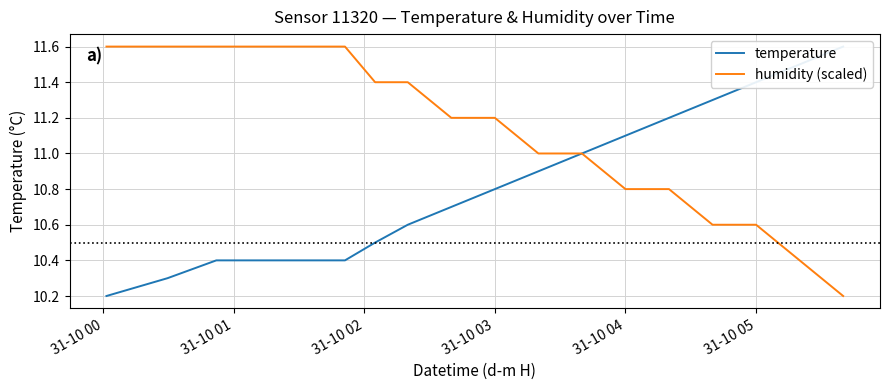

Is the value of humidity (scaled) at 31-10 00 greater than the value of temperature at 13?

Yes